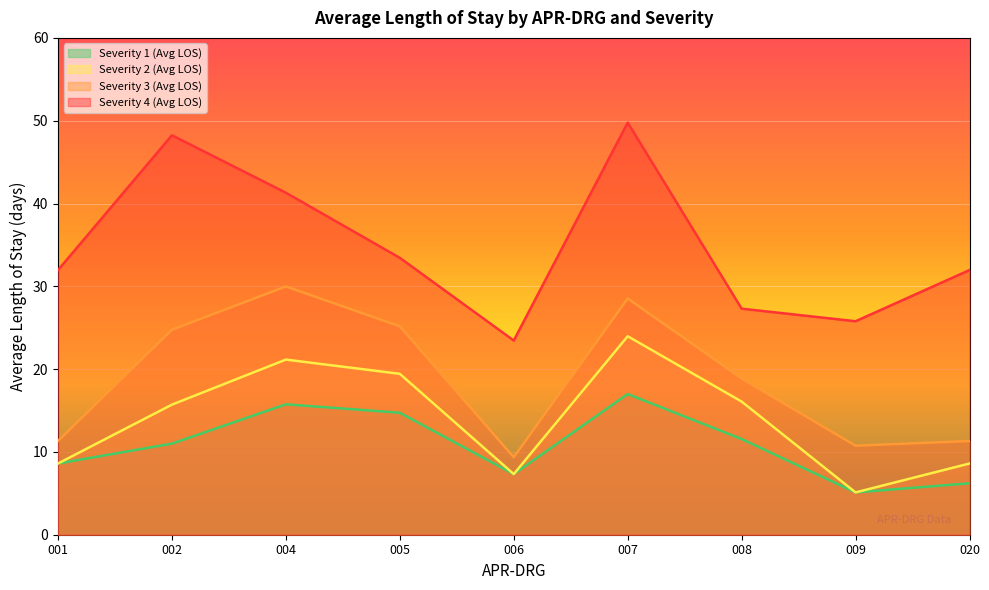

What is the value of the Severity 3 (Avg LOS) point at the 7th from the left?

18.9